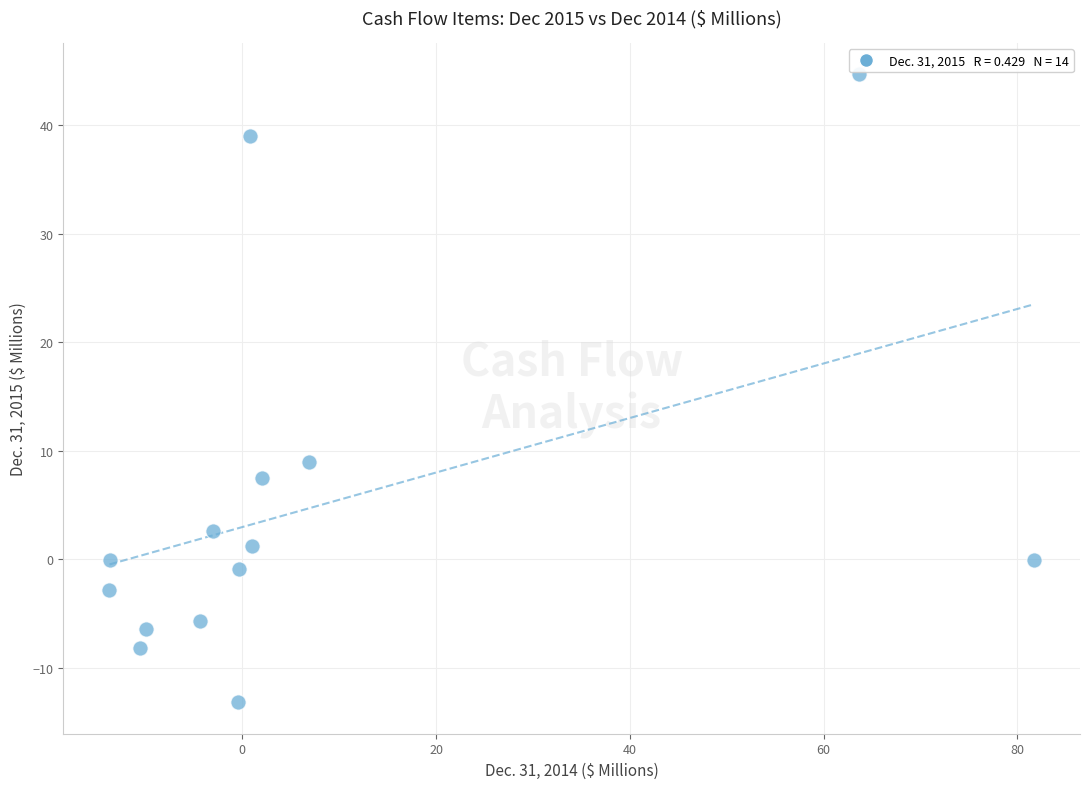

What Y value in the scatter plot is closest to 15?

9.0